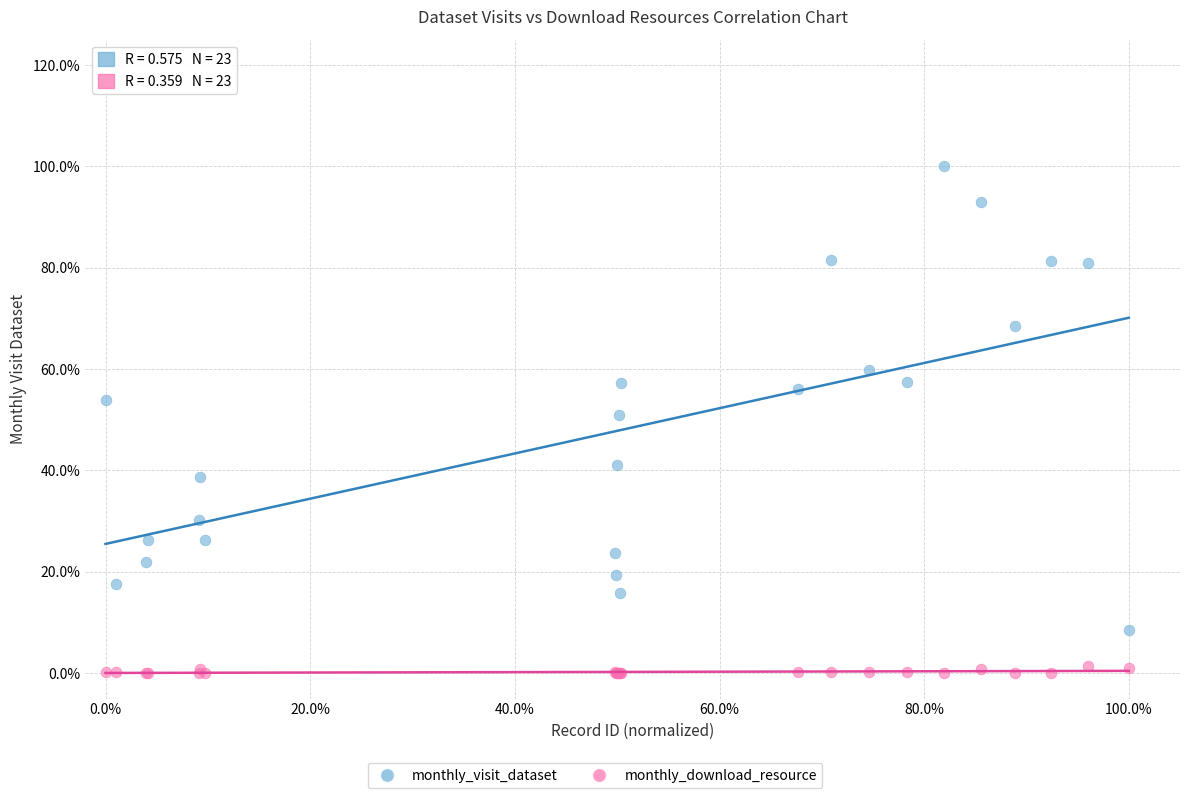

Which series has the largest Y range (max minus min)?

monthly_visit_dataset